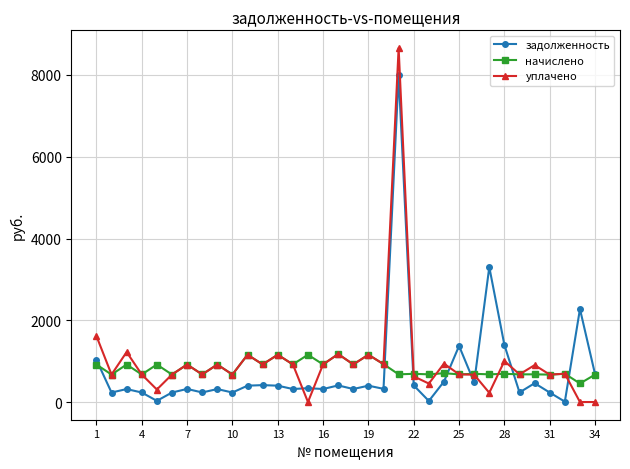

How many lines are shown in the chart?

3